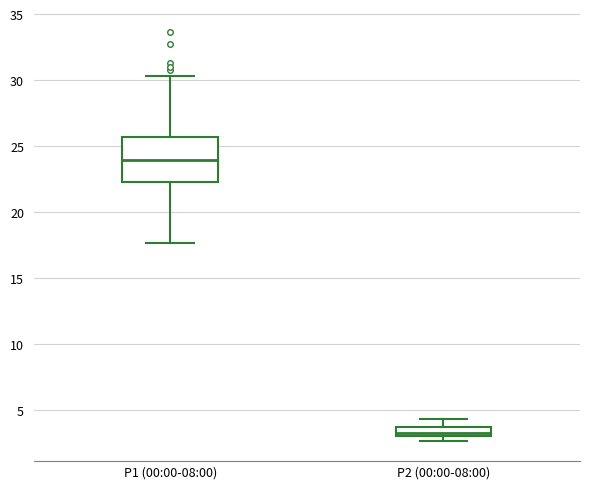

Which box has the lowest median line?

P2 (00:00-08:00)